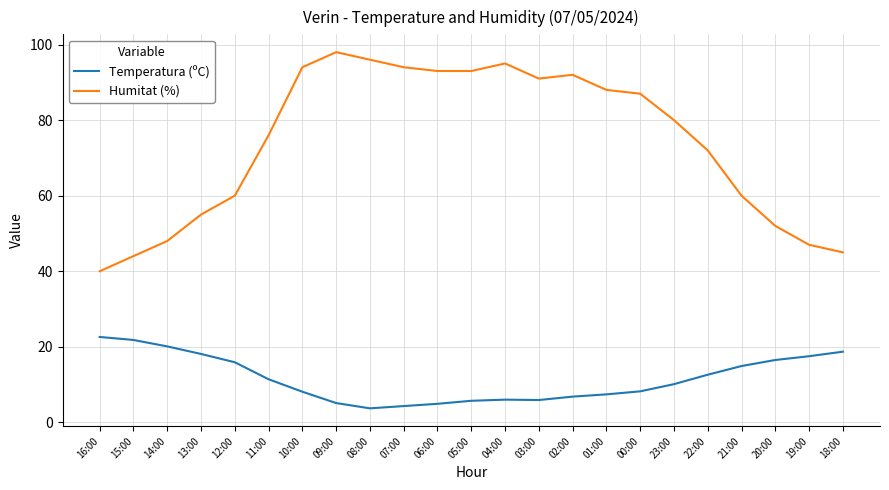

Rank the series by their maximum value, from highest to lowest.

Humitat (%), Temperatura (ºC)